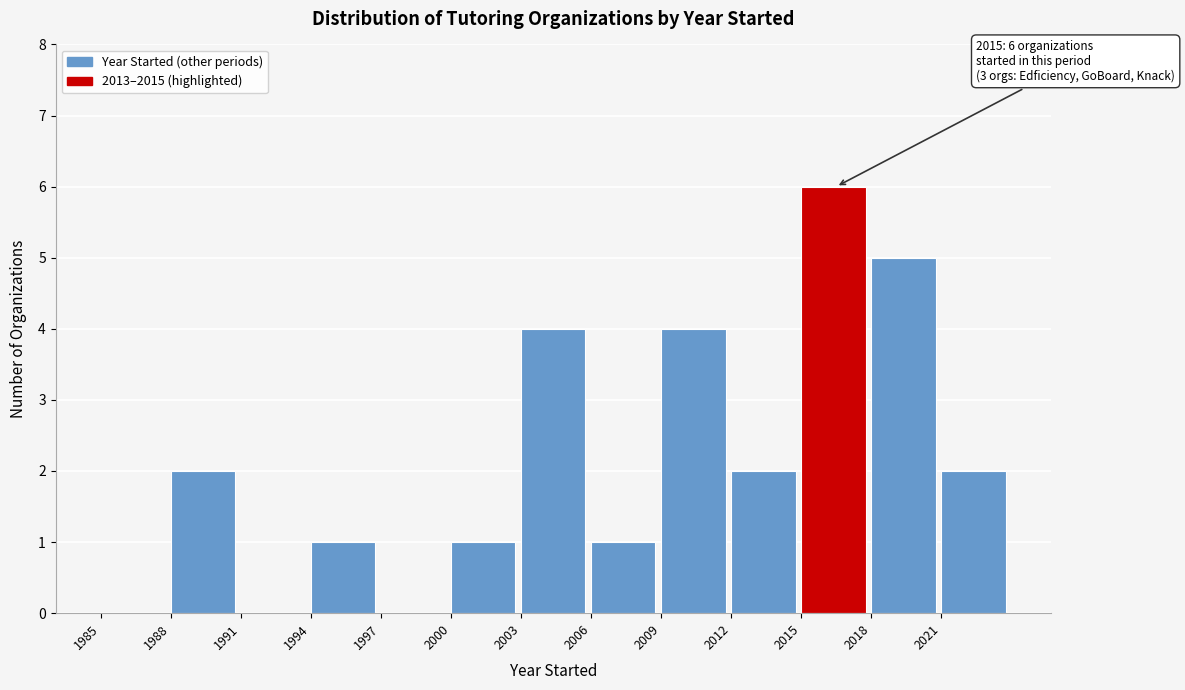

Which range on the x-axis has the tallest bar?

2015 to 2018